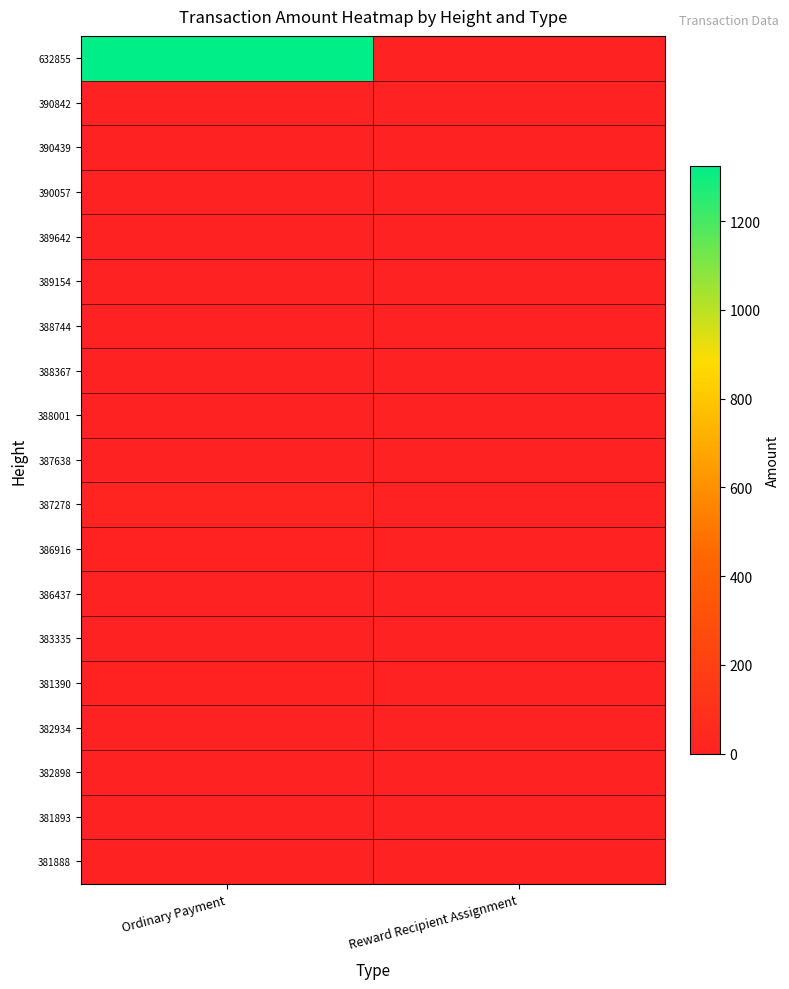

List the series in order of their peak value, lowest first.

382934, 382898, 381893, 381888, 390842, 389154, 388367, 390439, 390057, 387638, 386437, 388744, 388001, 389642, 383335, 381390, 386916, 387278, 632855